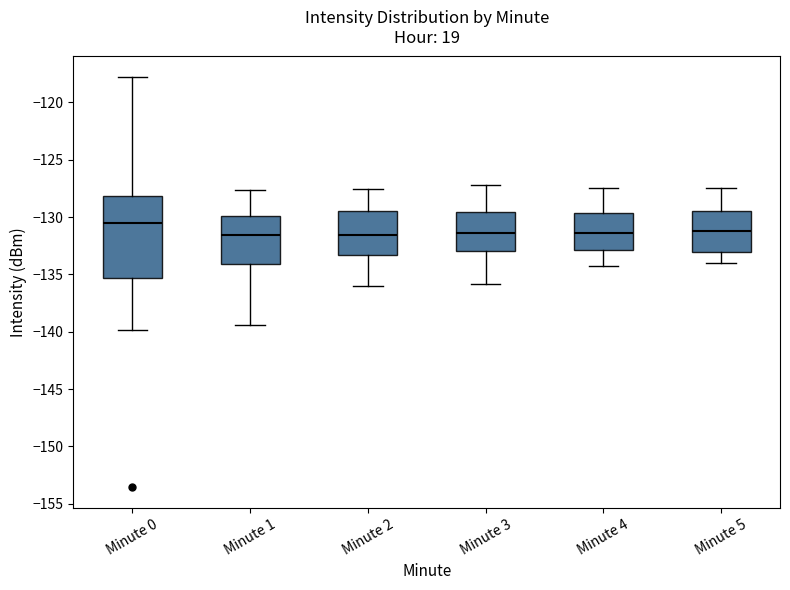

Comparing the boxes themselves (not the whiskers), which one is the tallest?

Minute 0